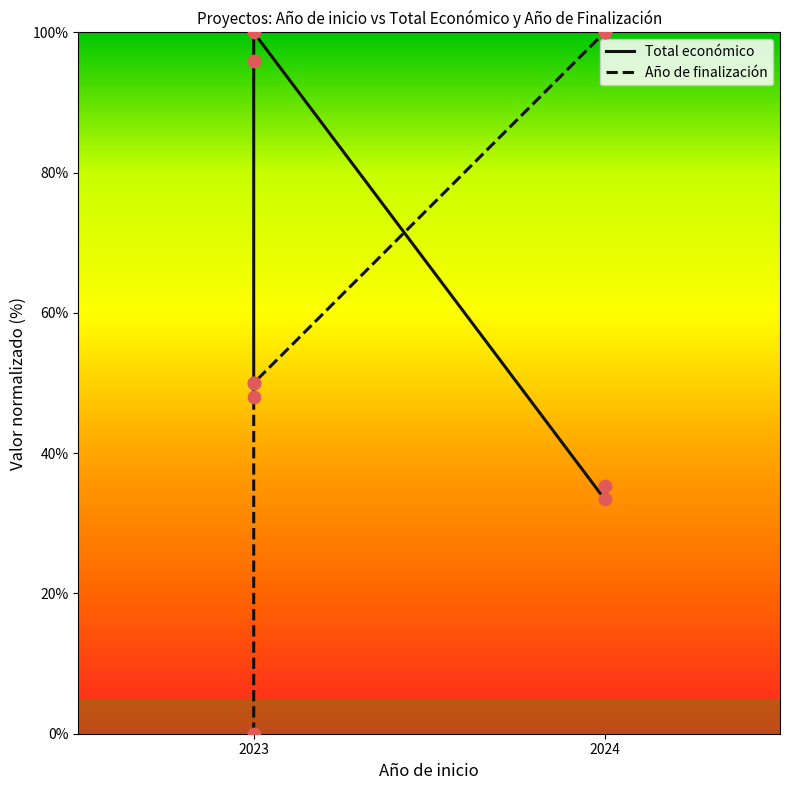

Which series contains the lowest Y value?

Año de finalización